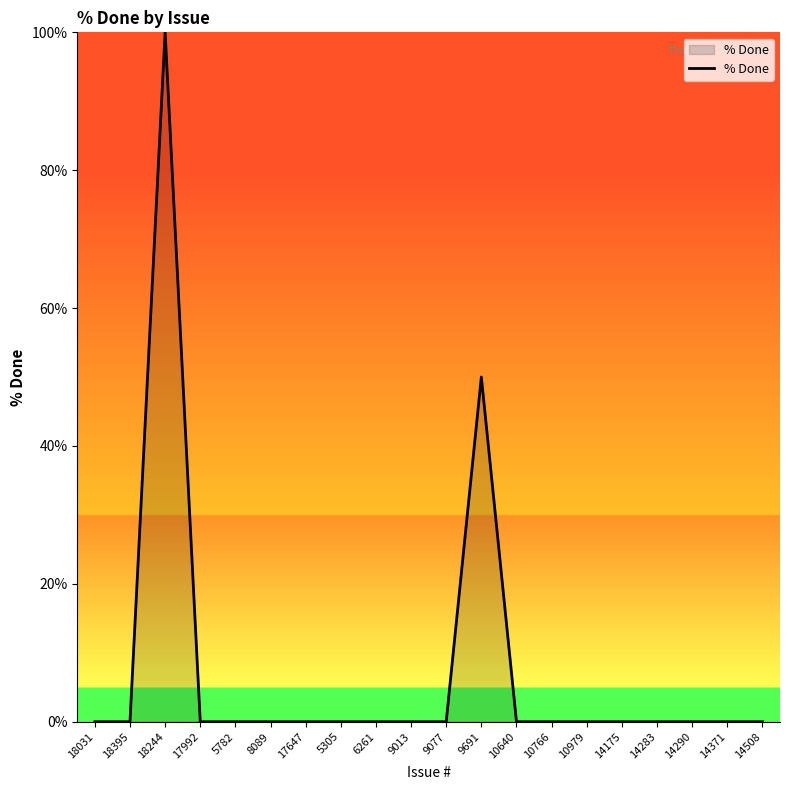

What is the difference between the maximum and second lowest values?

100